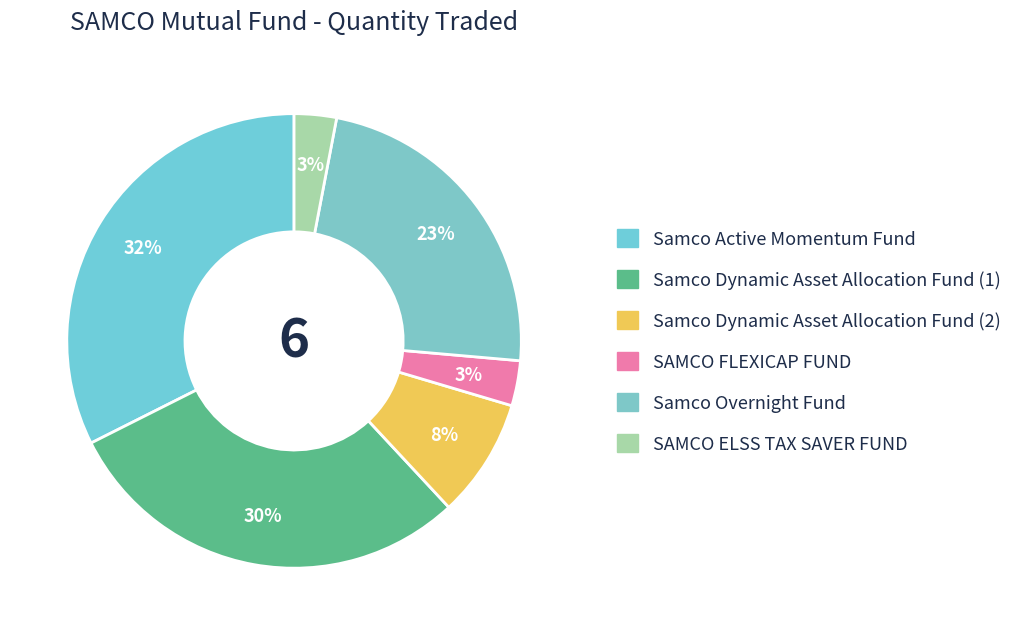

Count the number of slices in the pie.

6